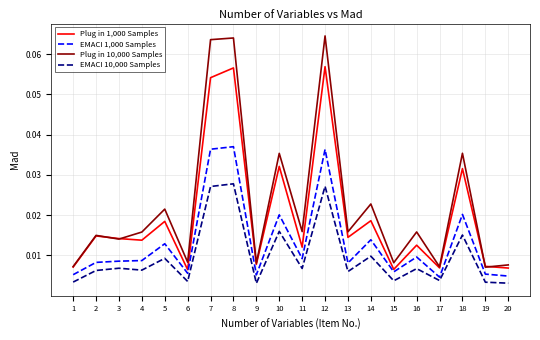

Which series has the largest range (max minus min)?

Plug in 10,000 Samples